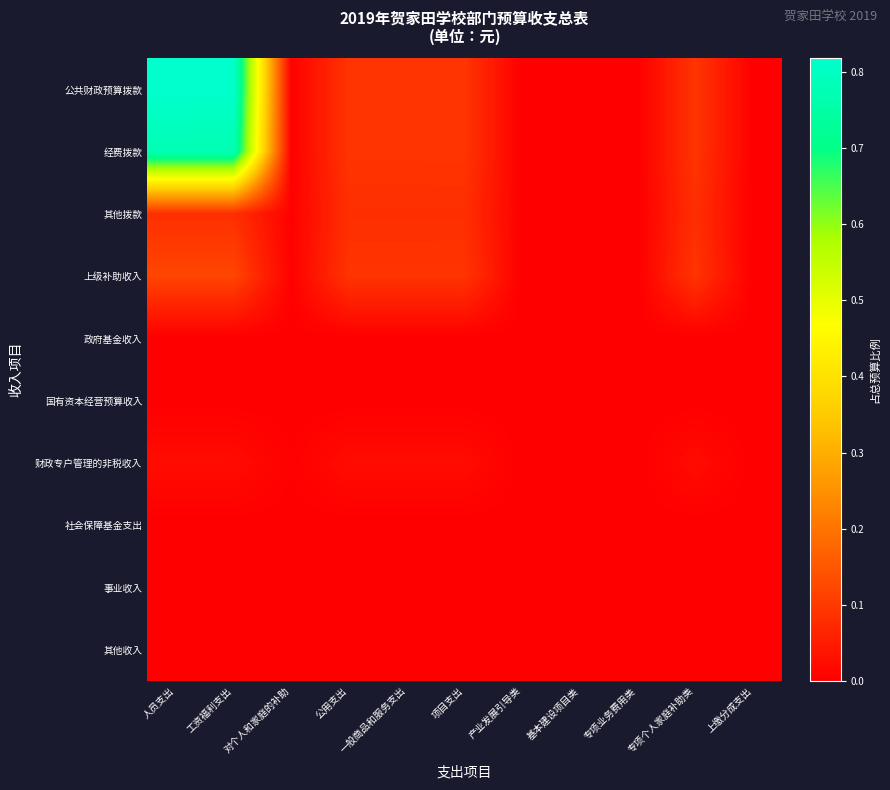

List the series in order of their peak value, lowest first.

政府基金收入, 国有资本经营预算收入, 社会保障基金支出, 事业收入, 其他收入, 财政专户管理的非税收入, 其他拨款, 上级补助收入, 经费拨款, 公共财政预算拨款